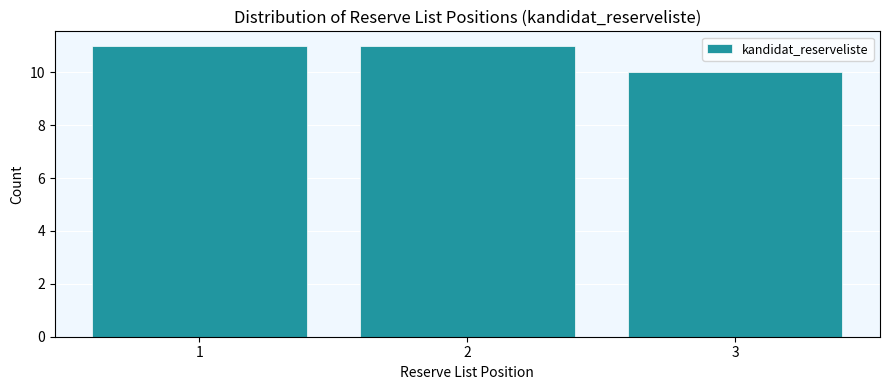

Reading left to right, list every bar in this chart as the range it spans on the x-axis followed by its height. The values are not printed on the chart, so give them approximately, as read against the axis.

0.5 to 1.5: 11
1.5 to 2.5: 11
2.5 to 3.5: 10